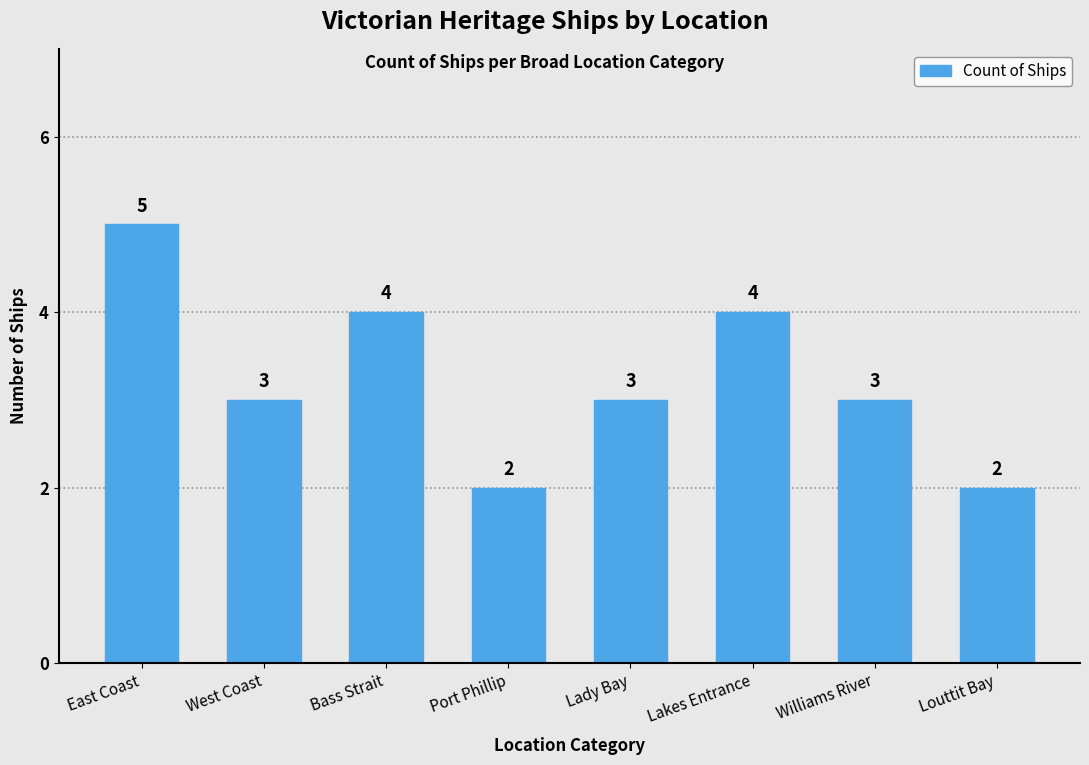

True or false: the data shows 1 at Lady Bay.

False